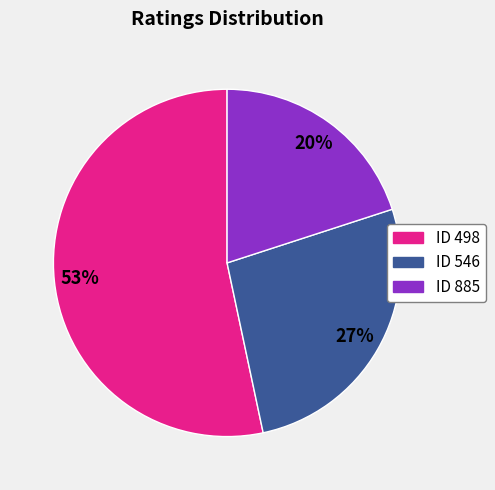

Is there any slice that represents more than half of the pie?

Yes